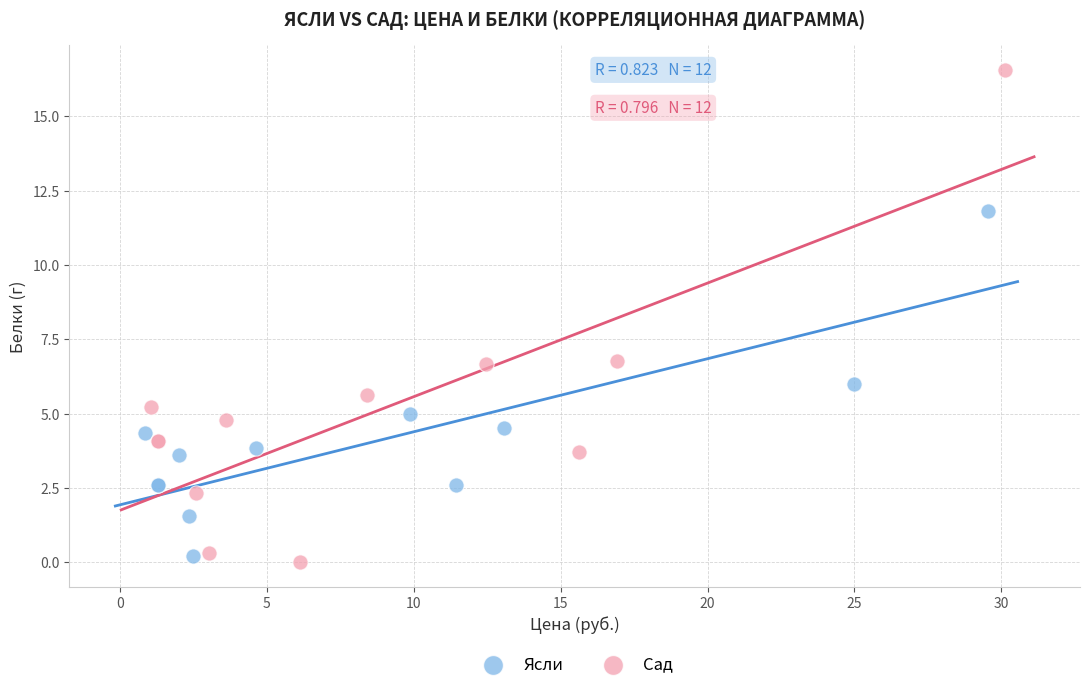

Which series contains the lowest Y value?

Сад